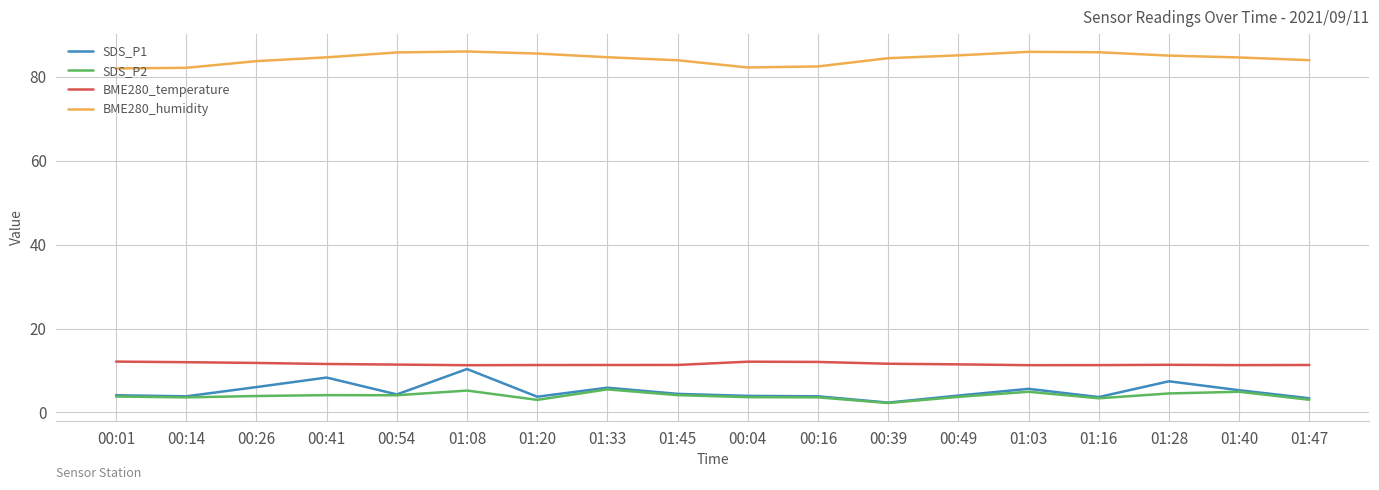

What are all the series names shown in the legend?

SDS_P1, SDS_P2, BME280_temperature, BME280_humidity